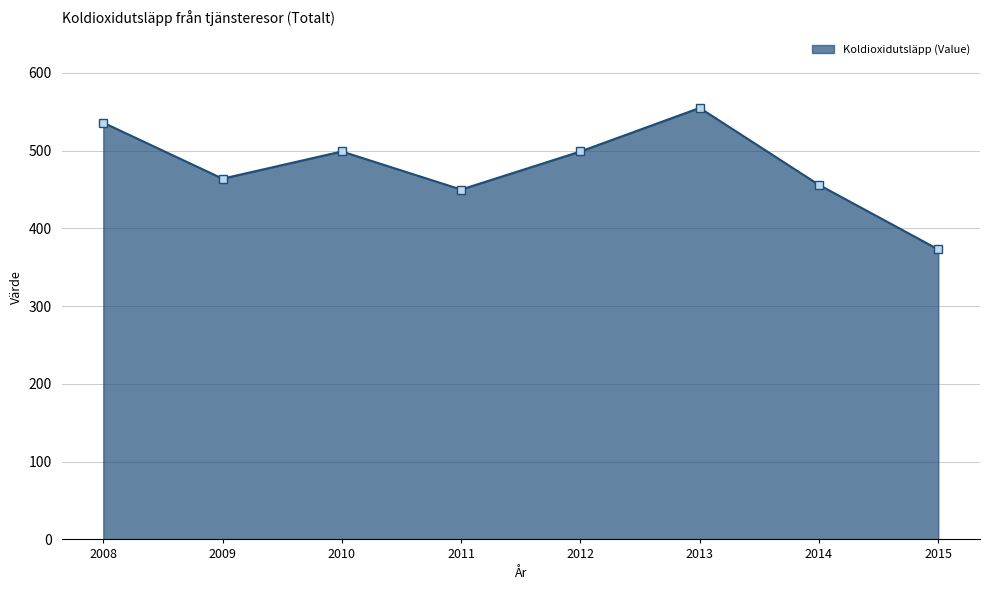

At which category does the data reach its first local peak?

2010